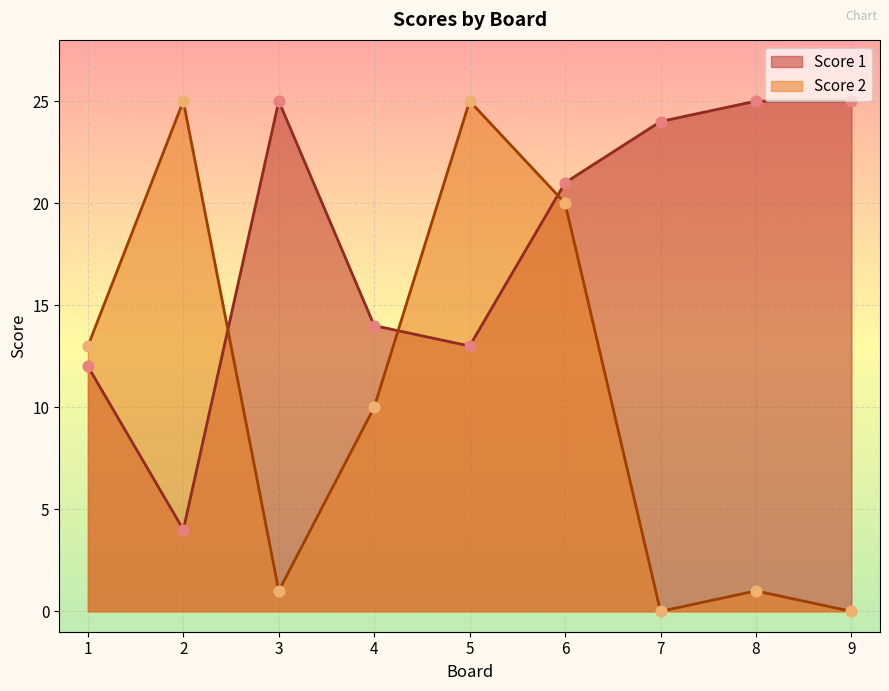

What are all the series names shown in the legend?

Score 1, Score 2